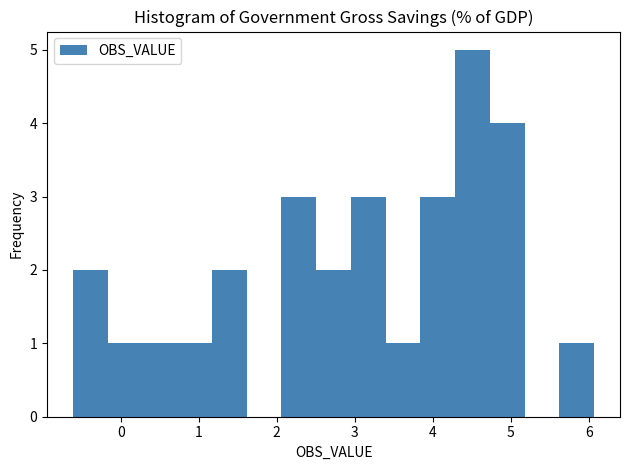

Reading left to right, transcribe this chart: for each bar, give the range it covers on the x-axis and its height. Neither the bar edges nor the heights are printed on the chart, so give them approximately, as read against the axes.

-0.6 to -0.2: 2
-0.2 to 0.3: 1
0.3 to 0.7: 1
0.7 to 1.2: 1
1.2 to 1.6: 2
1.6 to 2.1: 0
2.1 to 2.5: 3
2.5 to 3.0: 2
3.0 to 3.4: 3
3.4 to 3.8: 1
3.8 to 4.3: 3
4.3 to 4.7: 5
4.7 to 5.2: 4
5.2 to 5.6: 0
5.6 to 6.1: 1